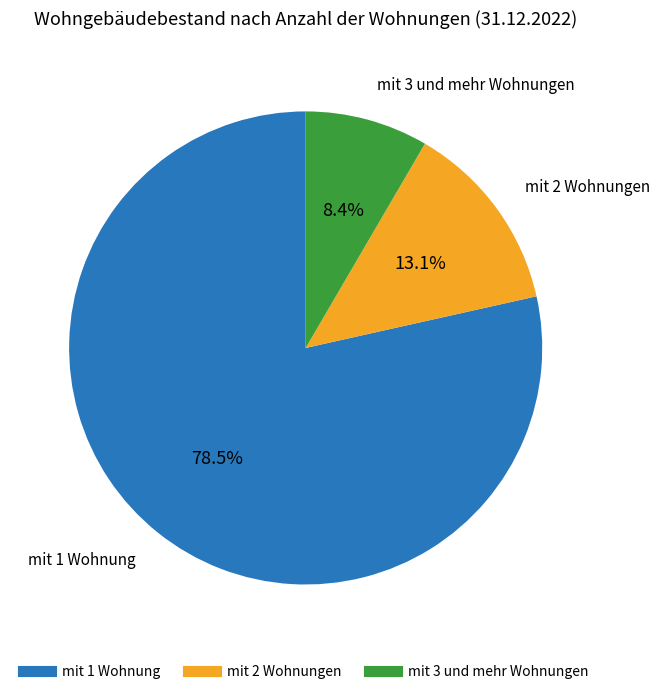

Between mit 1 Wohnung and mit 2 Wohnungen, which is larger?

mit 1 Wohnung